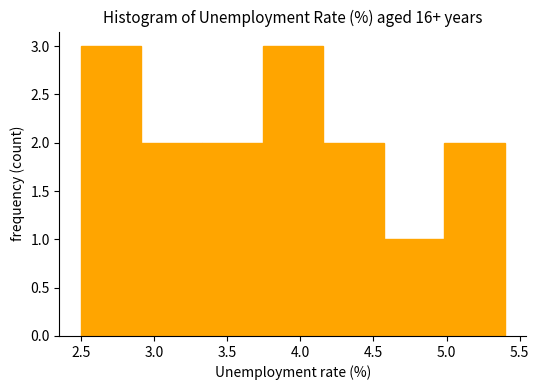

Reading left to right, transcribe this chart: for each bar, give the range it covers on the x-axis and its height. Neither the bar edges nor the heights are printed on the chart, so give them approximately, as read against the axes.

2.50 to 2.90: 3
2.90 to 3.35: 2
3.35 to 3.75: 2
3.75 to 4.15: 3
4.15 to 4.55: 2
4.55 to 5.00: 1
5.00 to 5.40: 2